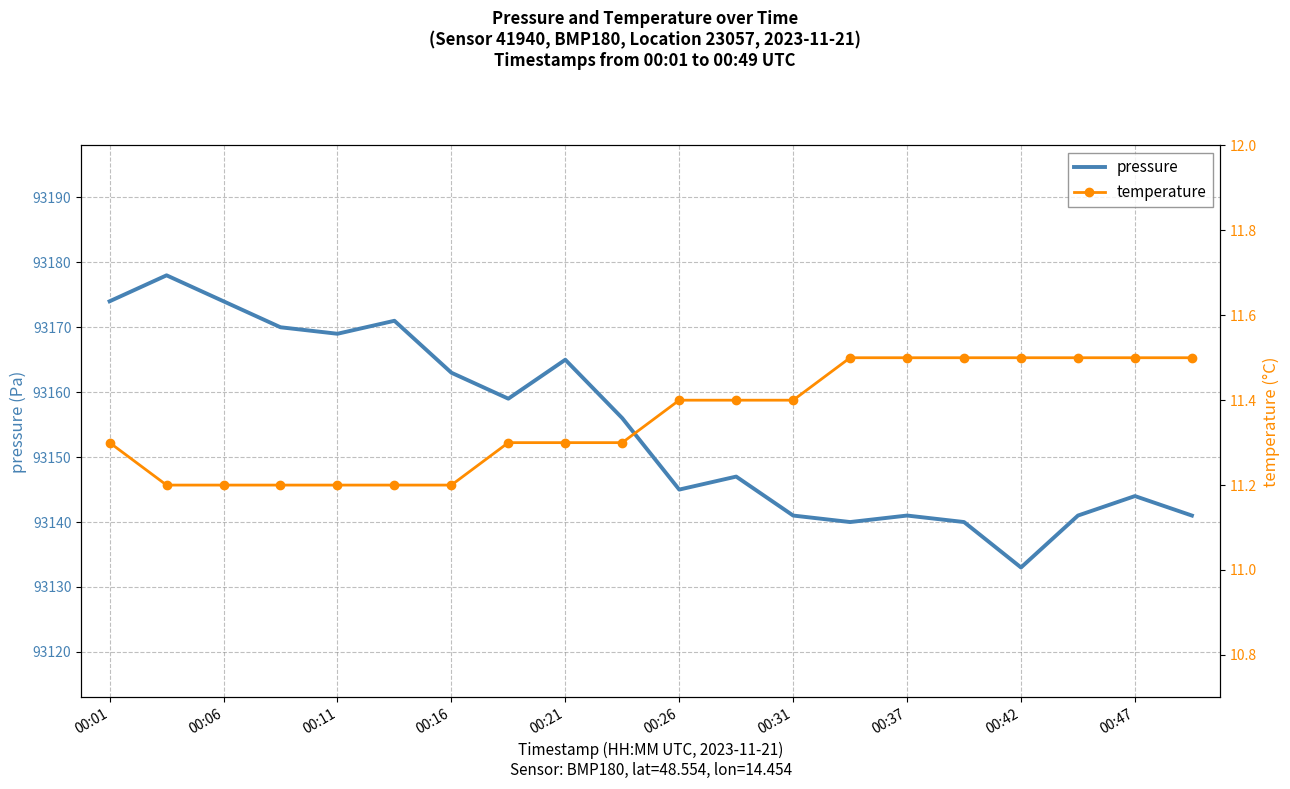

What is the minimum value for pressure?

93133